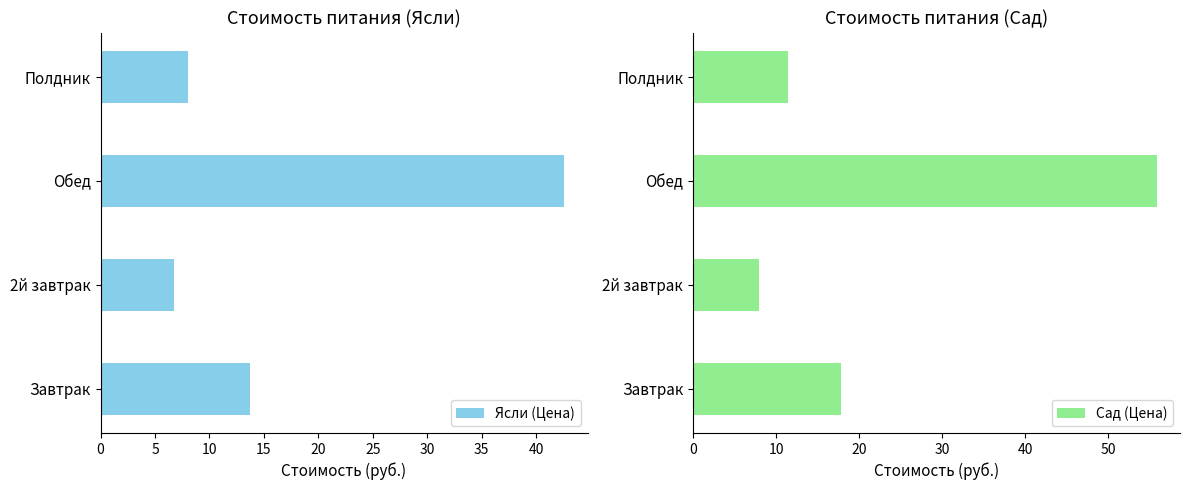

What is the difference between the maximum and second lowest values in the Ясли (Цена) series?

34.6